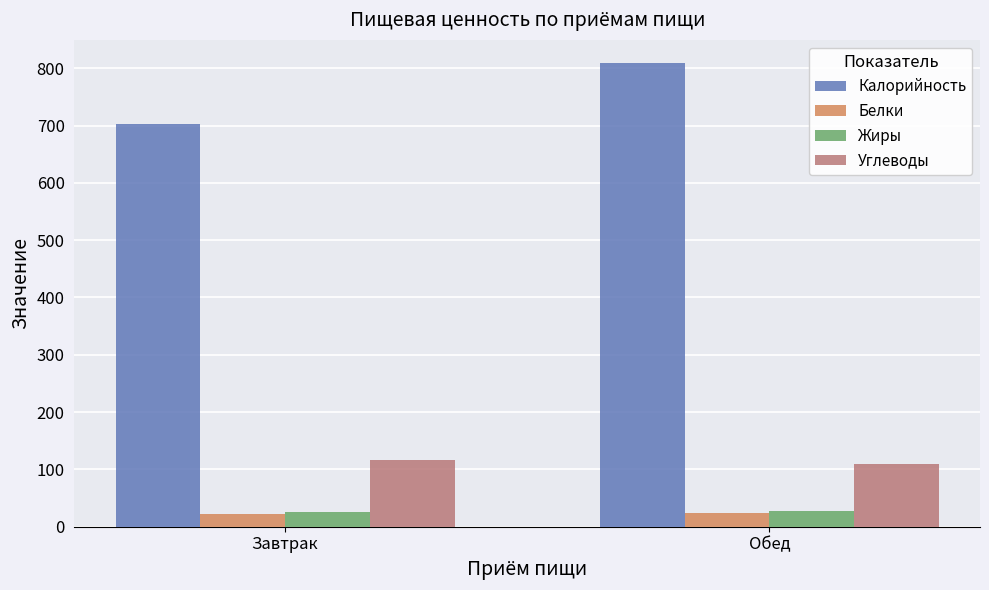

Which series has the largest total across all categories?

Калорийность